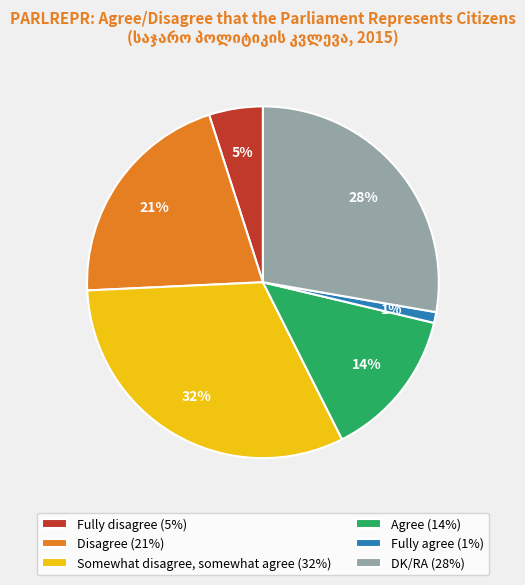

What is the smallest slice in the pie chart?

Fully agree